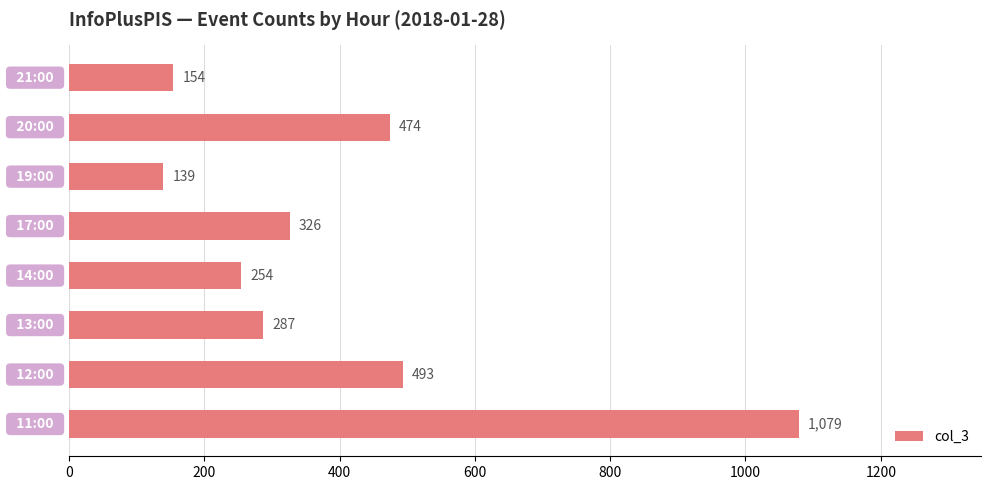

What is the difference between the second highest and minimum values?

354